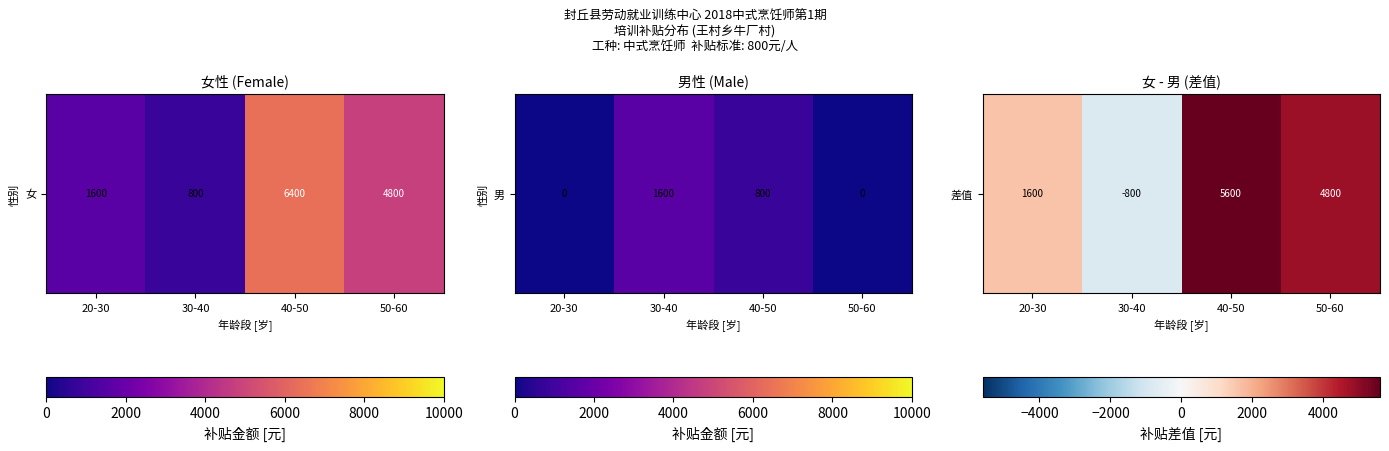

What is the approximate value at 40-50?

5600